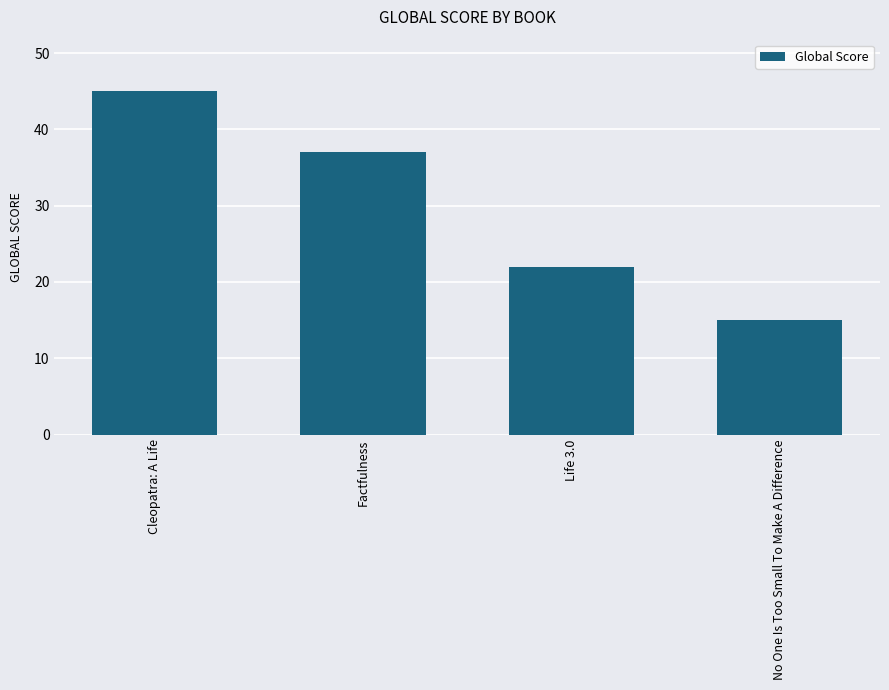

True or false: the data shows 22 at Life 3.0.

True